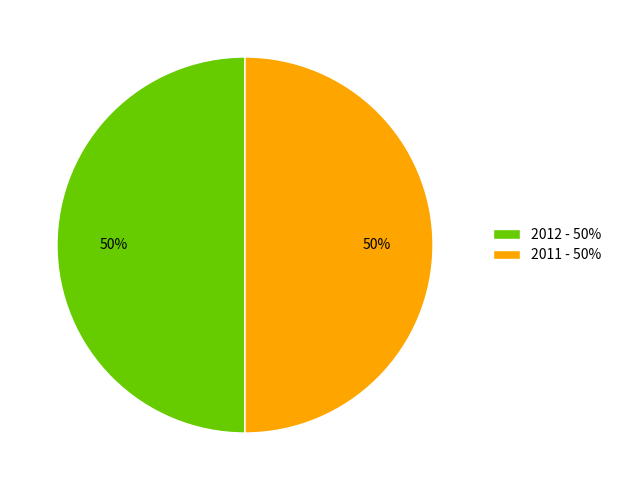

True or false: 2011 - 50% accounts for 58% of the total.

False